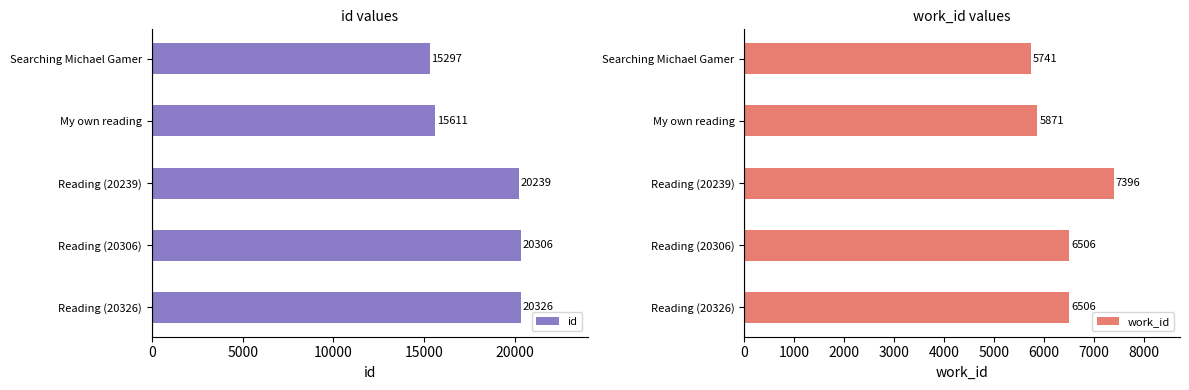

List the series in order of their overall mean, lowest first.

work_id, id